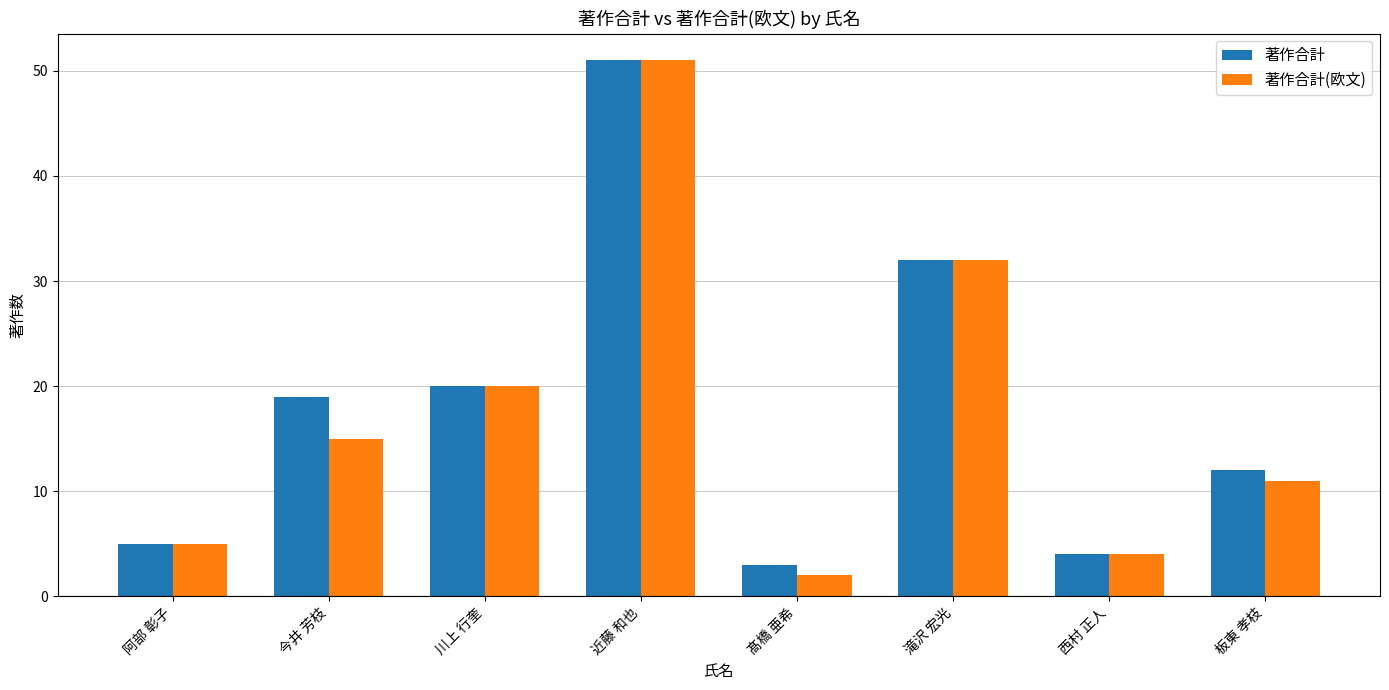

Which series has the largest range (max minus min)?

著作合計(欧文)